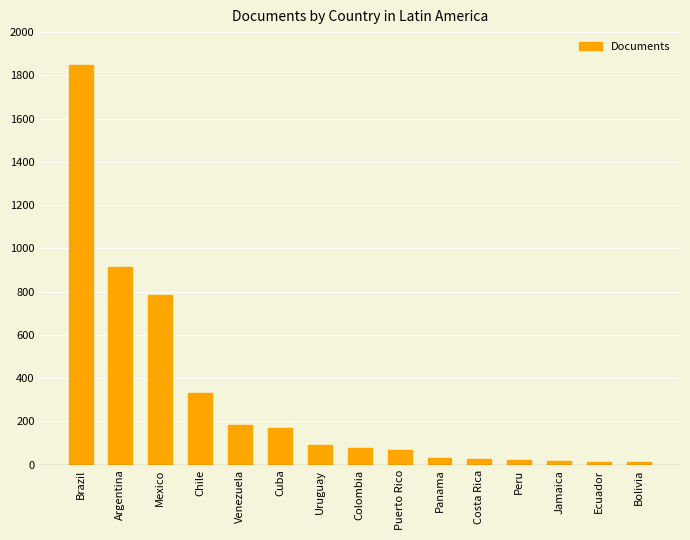

What is the change in value from Argentina to Mexico?

-128